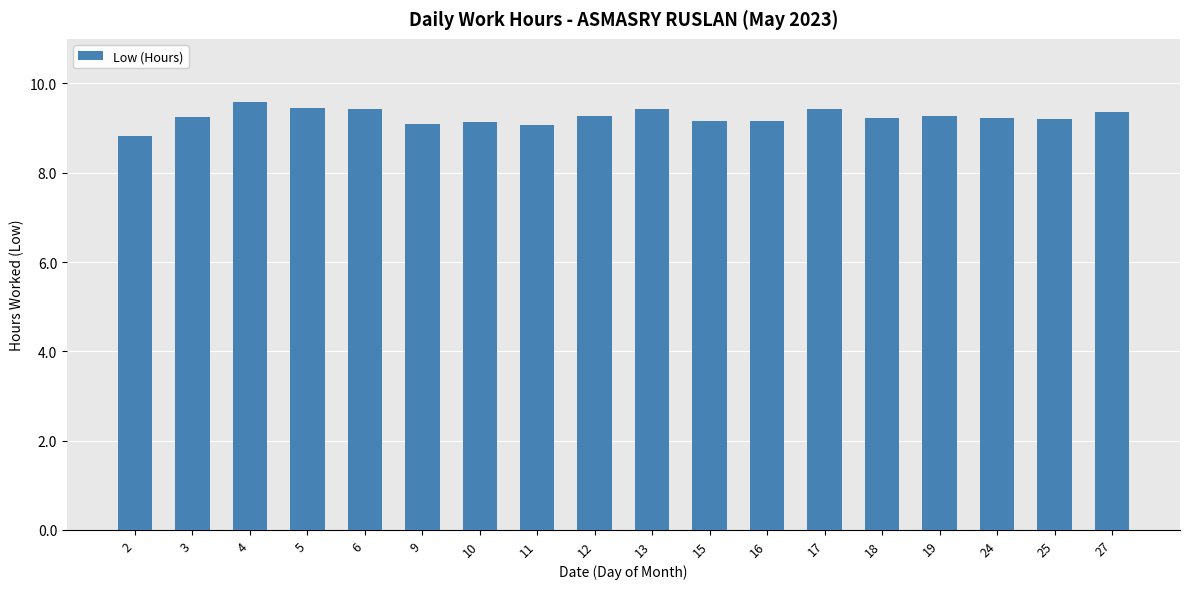

Approximately how many times larger is the value at 5 compared to 15?

1.0